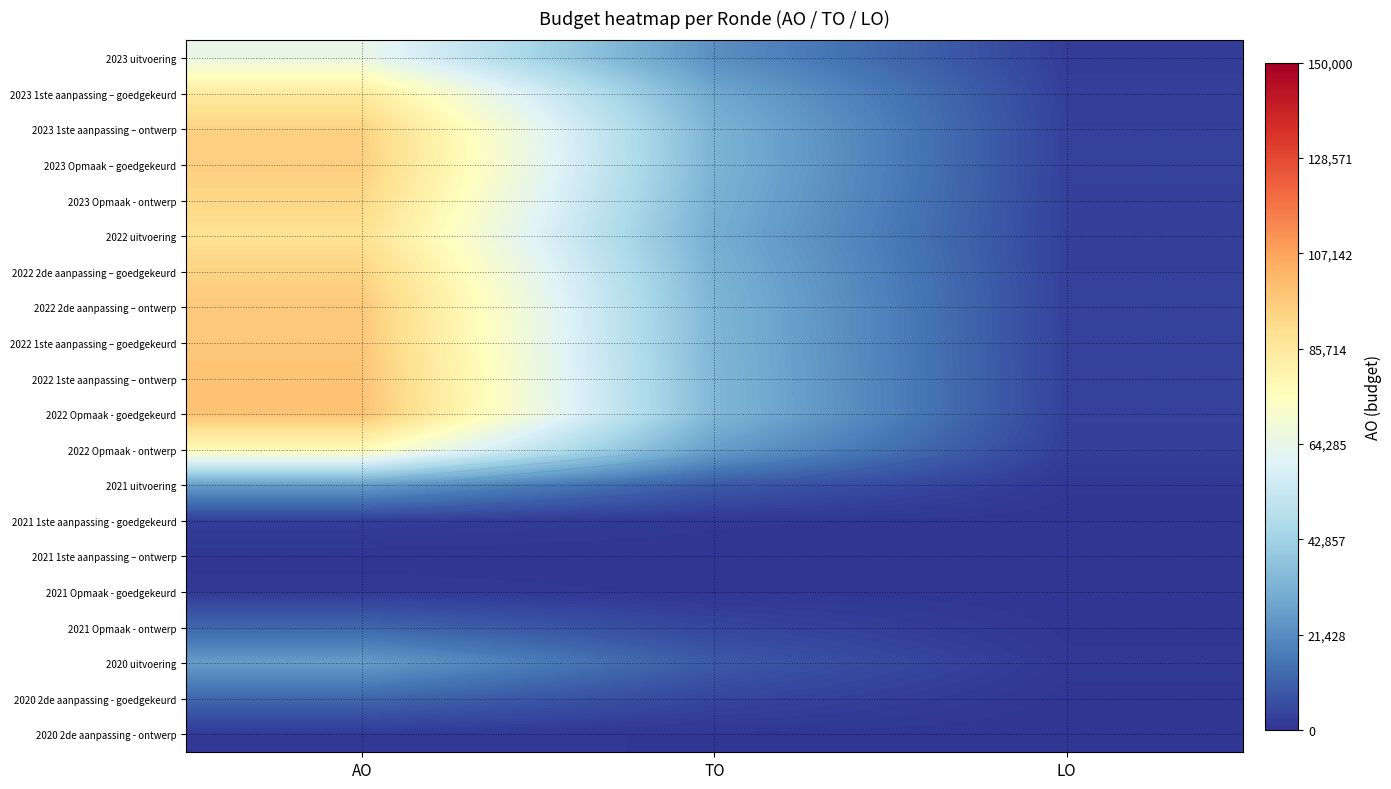

Which category has the lowest value across all series?

LO